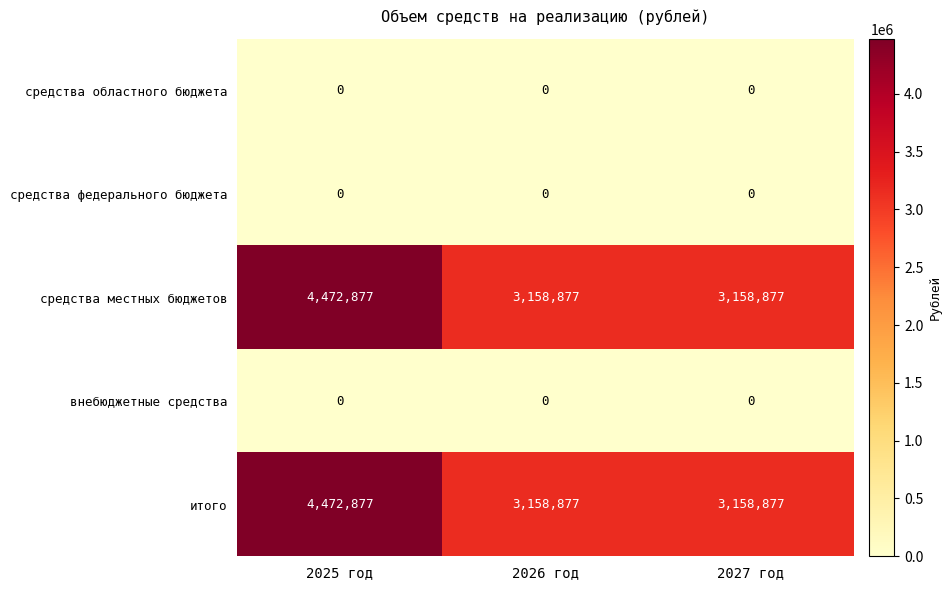

What is the total value across all series at 2025 год?

8945754